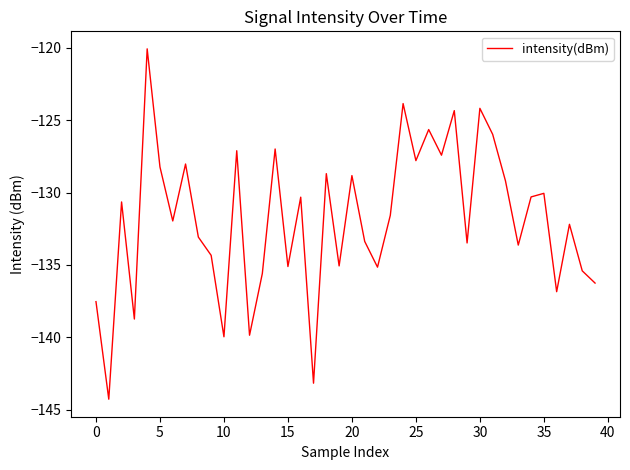

What is the sum of all values?

-5274.3